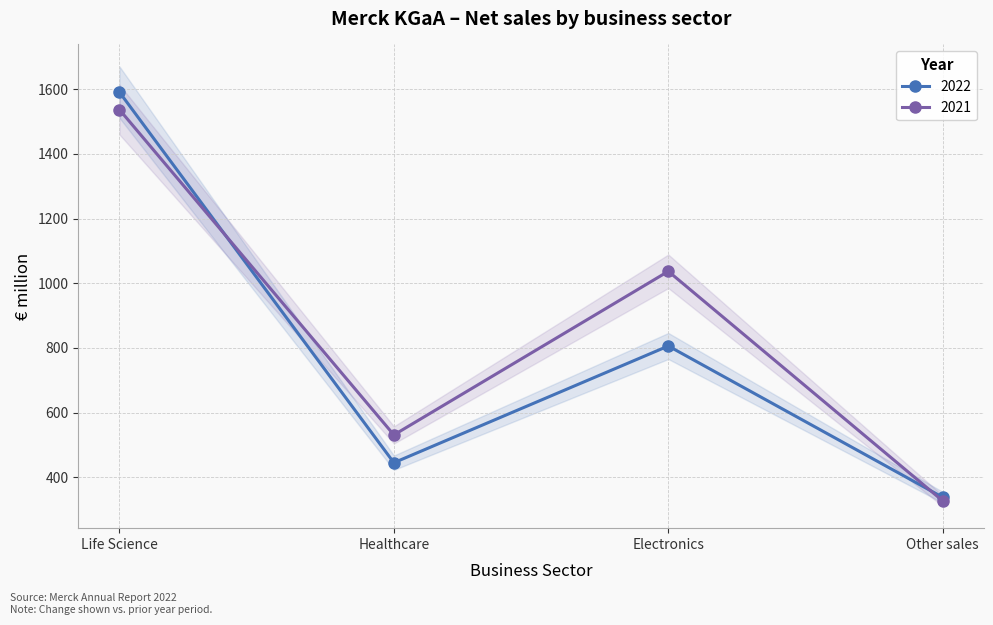

What is the value of the 2021 point at the 3rd from the left?

1037